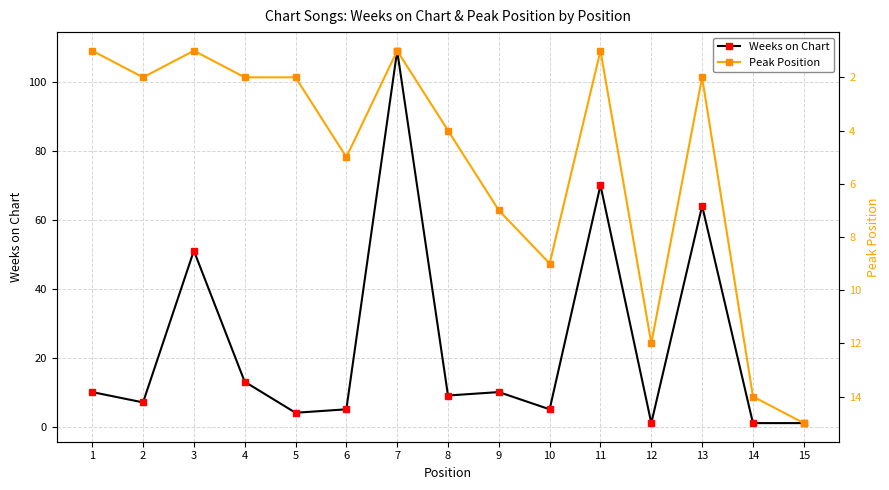

Does the chart have visible grid lines?

Yes